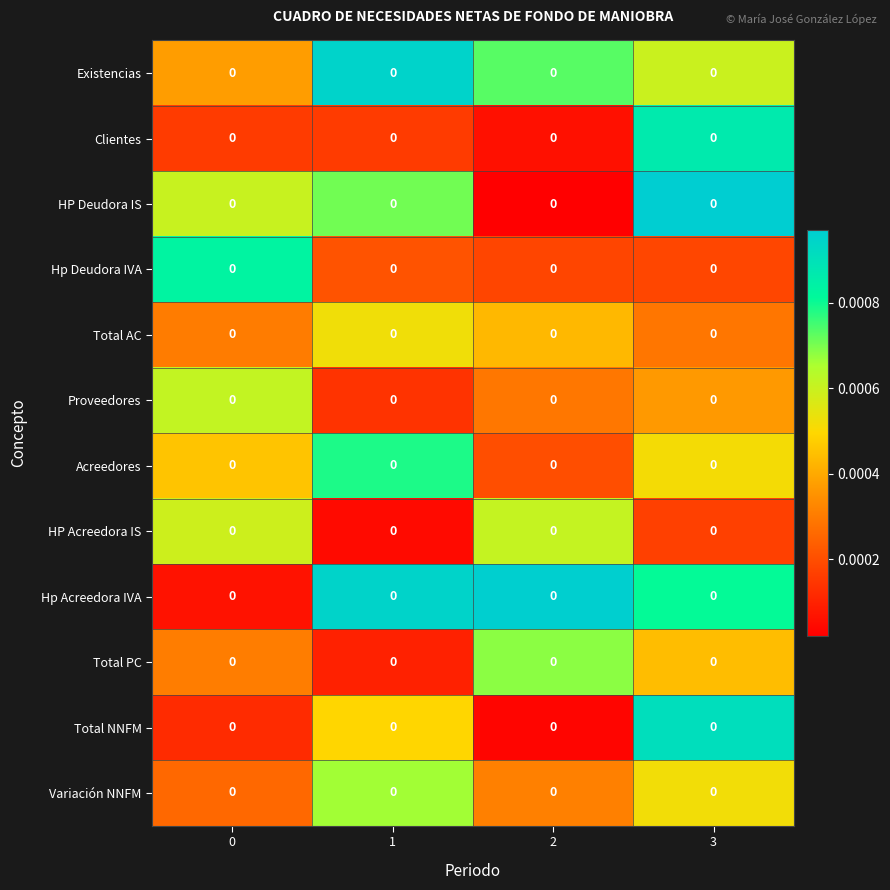

Between 1 and 2, which is larger?

1